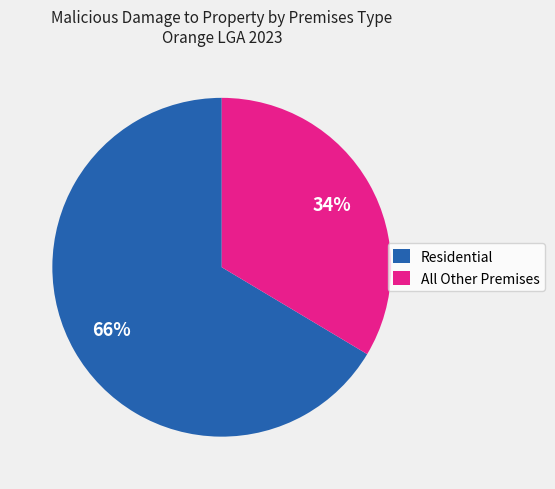

Approximately how many times larger is the value at All Other Premises compared to Residential?

0.5